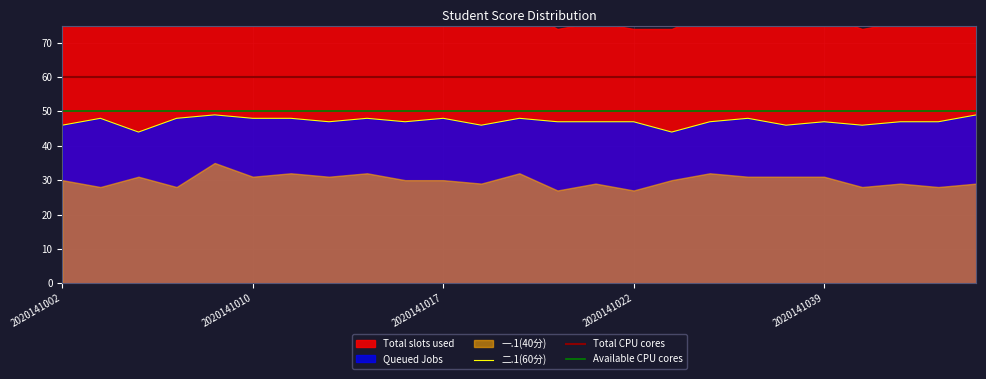

True or false: there are more than 1 points higher than both neighbors.

True